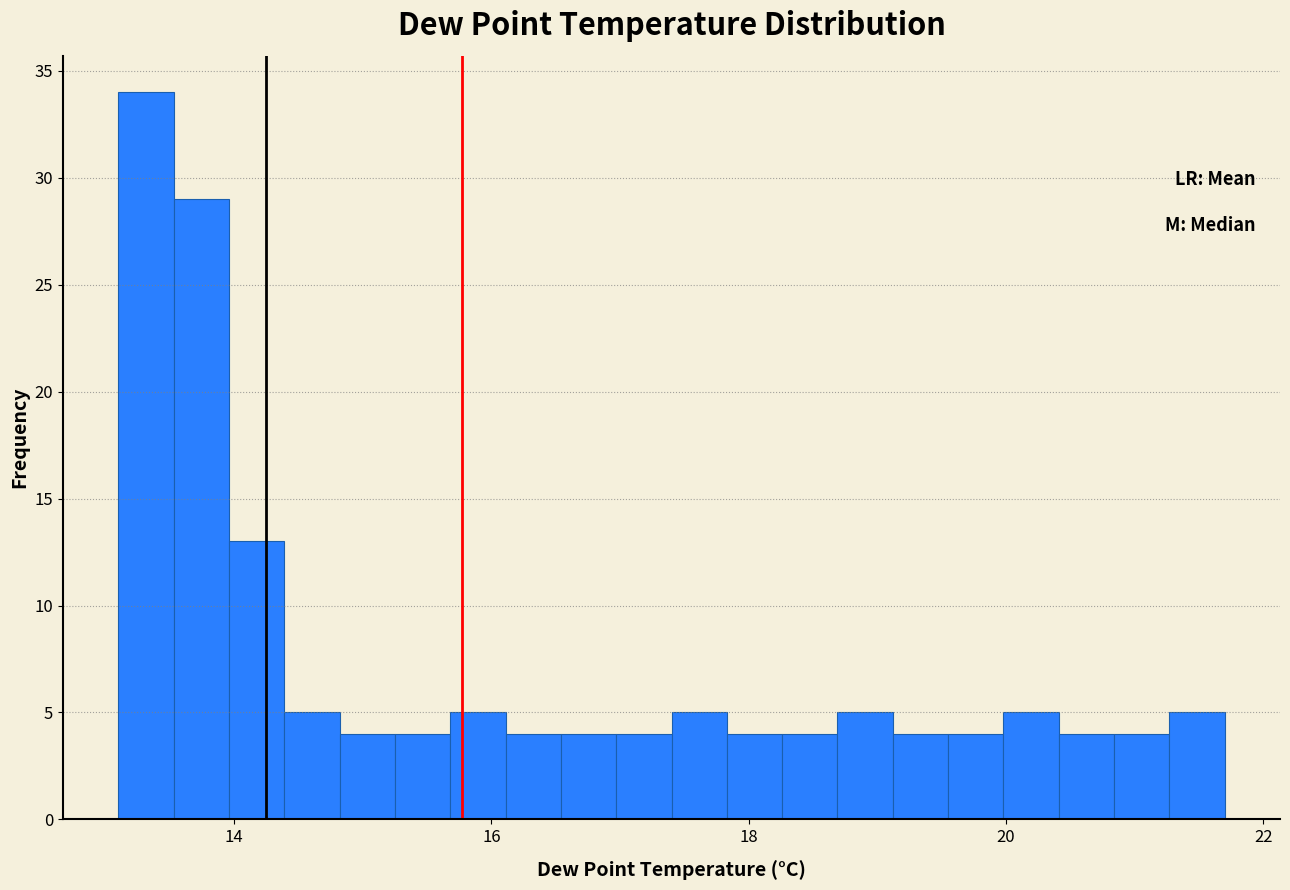

Around what value on the x-axis is the tallest bar? Give the approximate position of its centre, as read against the axis.

13.4